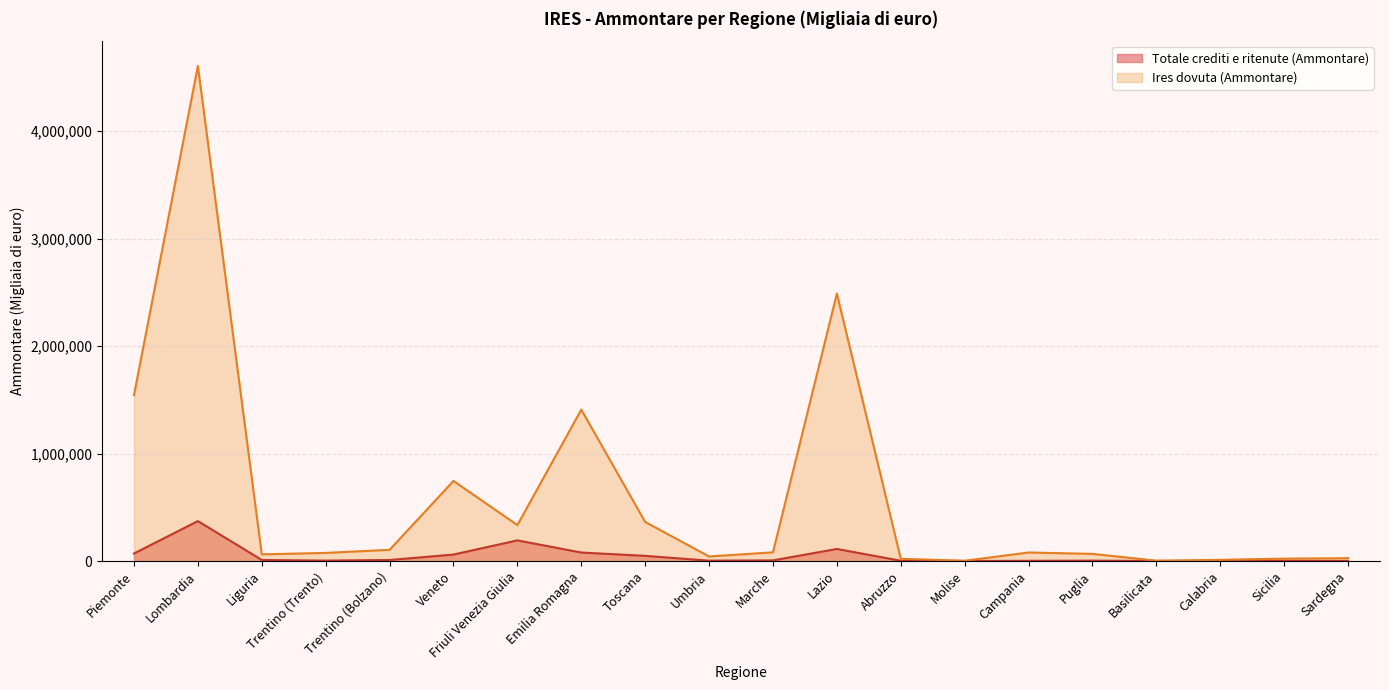

What is the sum of the Totale crediti e ritenute (Ammontare) values at Puglia and Trentino (Trento)?

7369